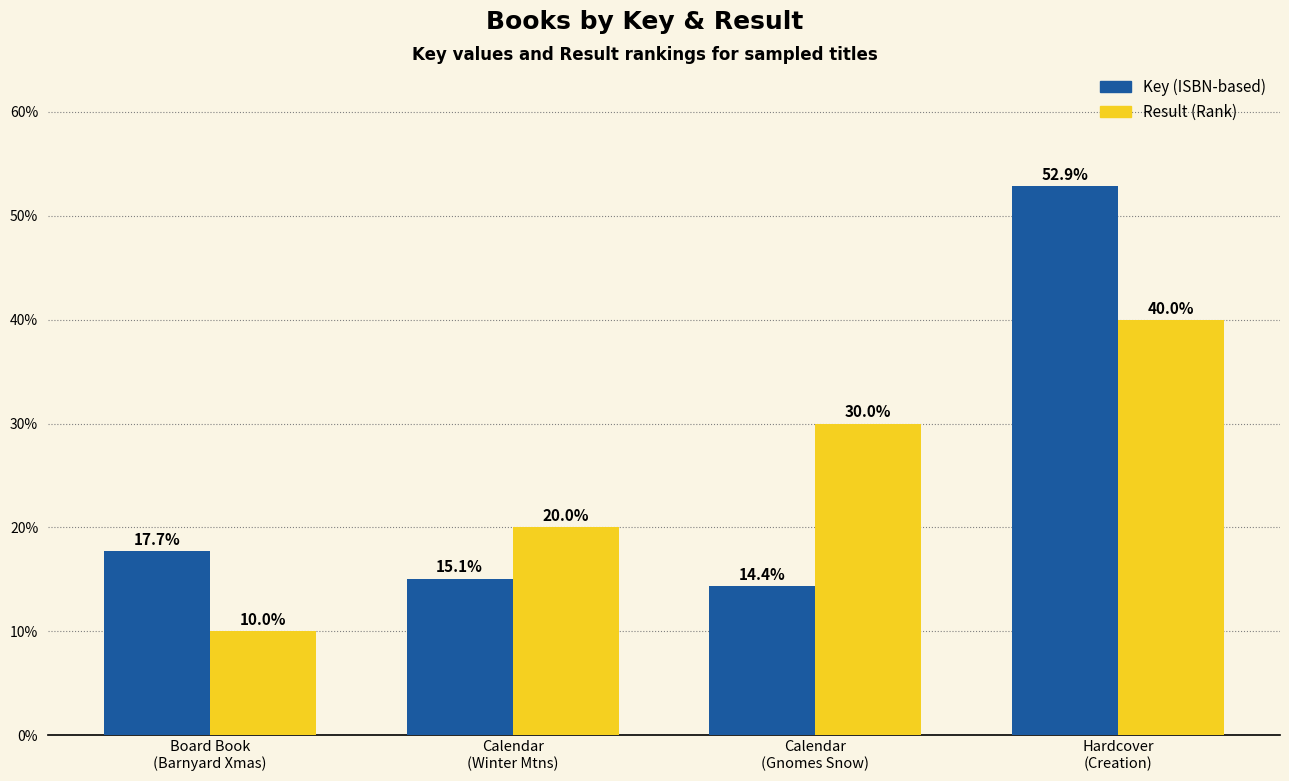

Reading left to right, what are all the values shown in this chart?

Key: 17.7	15.1	14.4	52.9
Result: 10.0	20.0	30.0	40.0